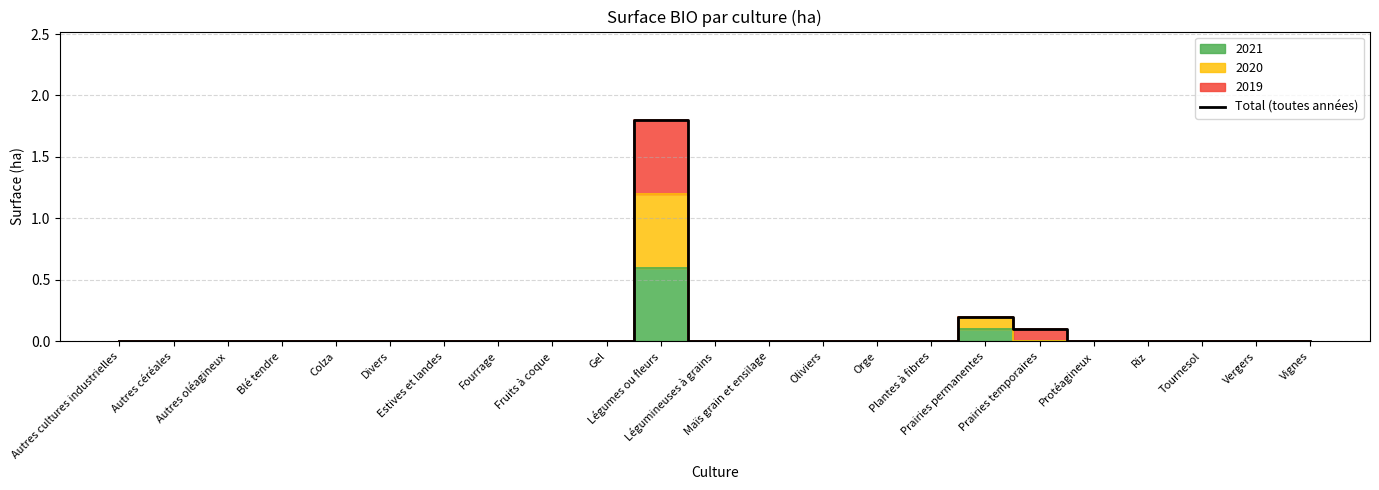

Rank the categories by value from lowest to highest.

Autres cultures industrielles, Autres céréales, Autres oléagineux, Blé tendre, Colza, Divers, Estives et landes, Fourrage, Fruits à coque, Gel, Légumineuses à grains, Maïs grain et ensilage, Oliviers, Orge, Plantes à fibres, Protéagineux, Riz, Tournesol, Vergers, Vignes, Prairies temporaires, Prairies permanentes, Légumes ou fleurs